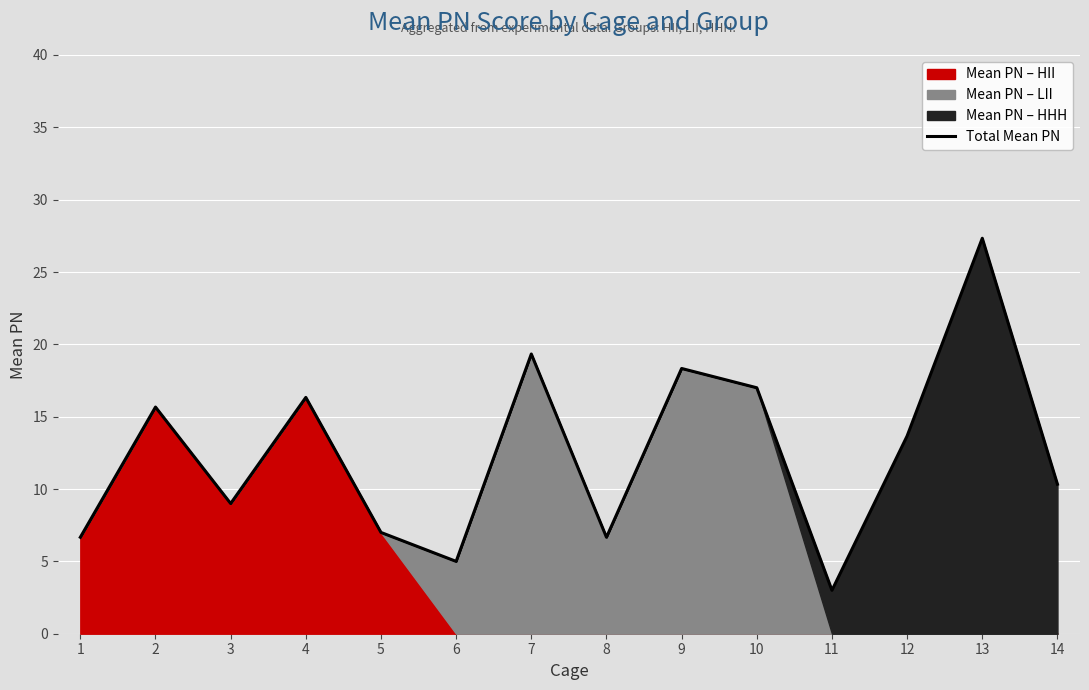

What is the difference between the maximum and minimum values?

24.3